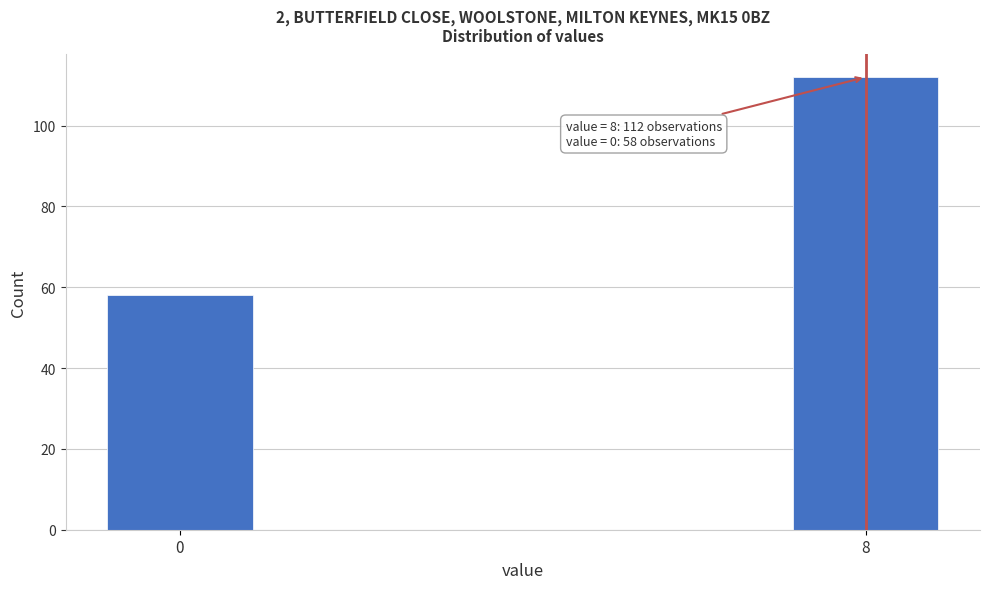

Reading left to right, list all the values displayed in this chart.

58	112